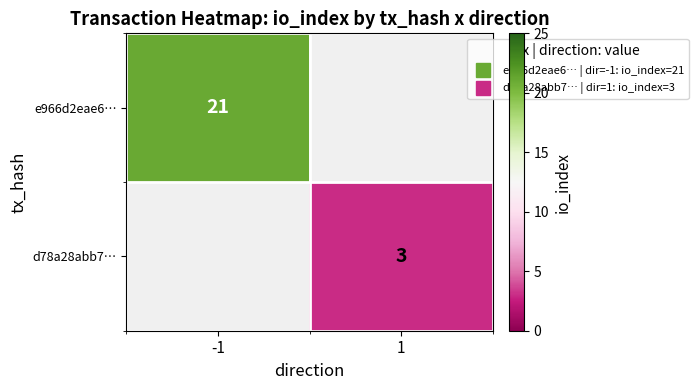

What is the difference between the highest and lowest values at 1?

3